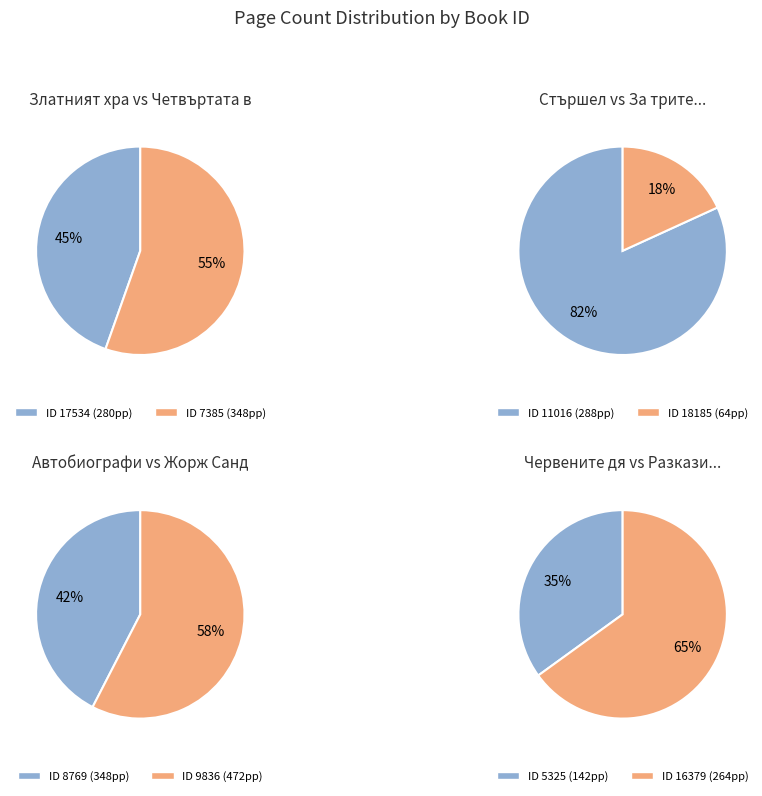

What is the ratio of the value at 9836 to the value at 5325?

3.3